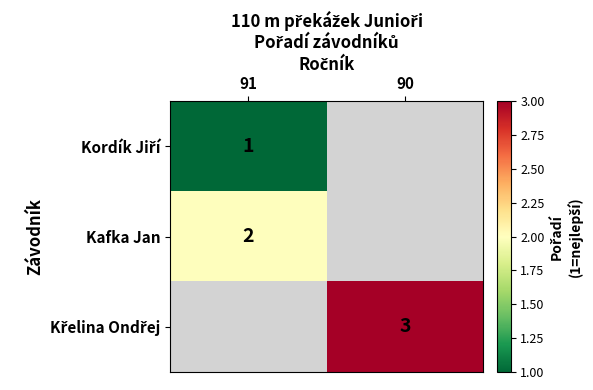

The Kafka Jan series shows 2 at 91. True or false?

True